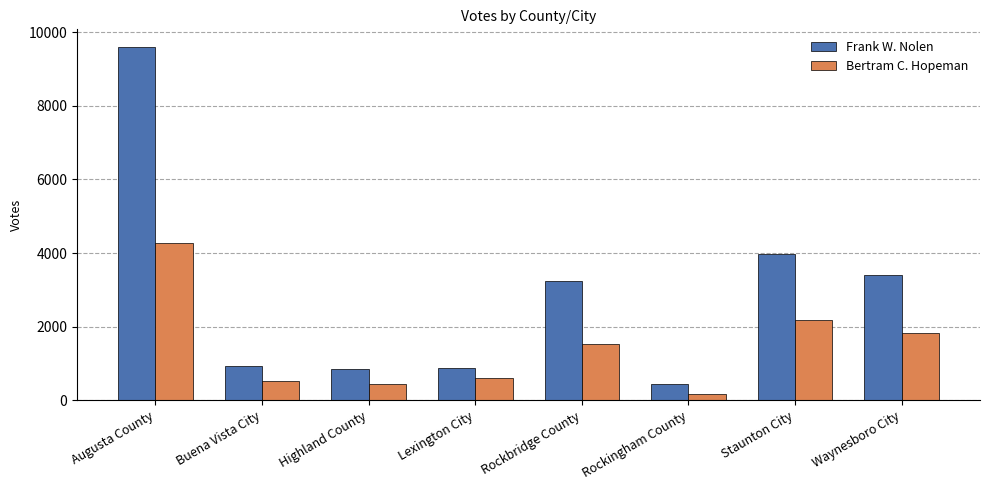

How many values in the Frank W. Nolen series are below 3239?

4